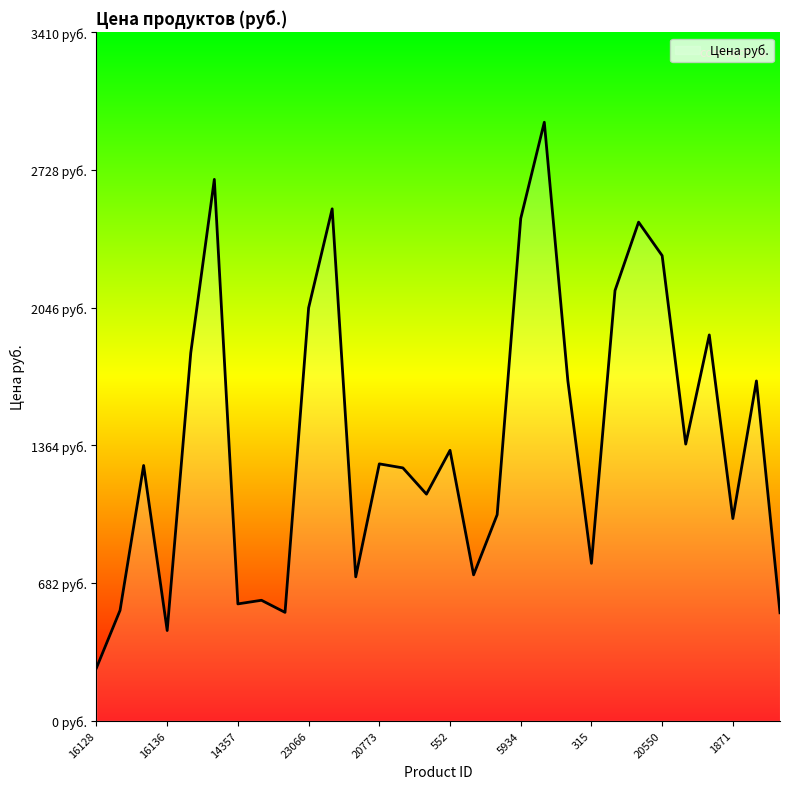

At which category does the data reach its first local peak?

15878